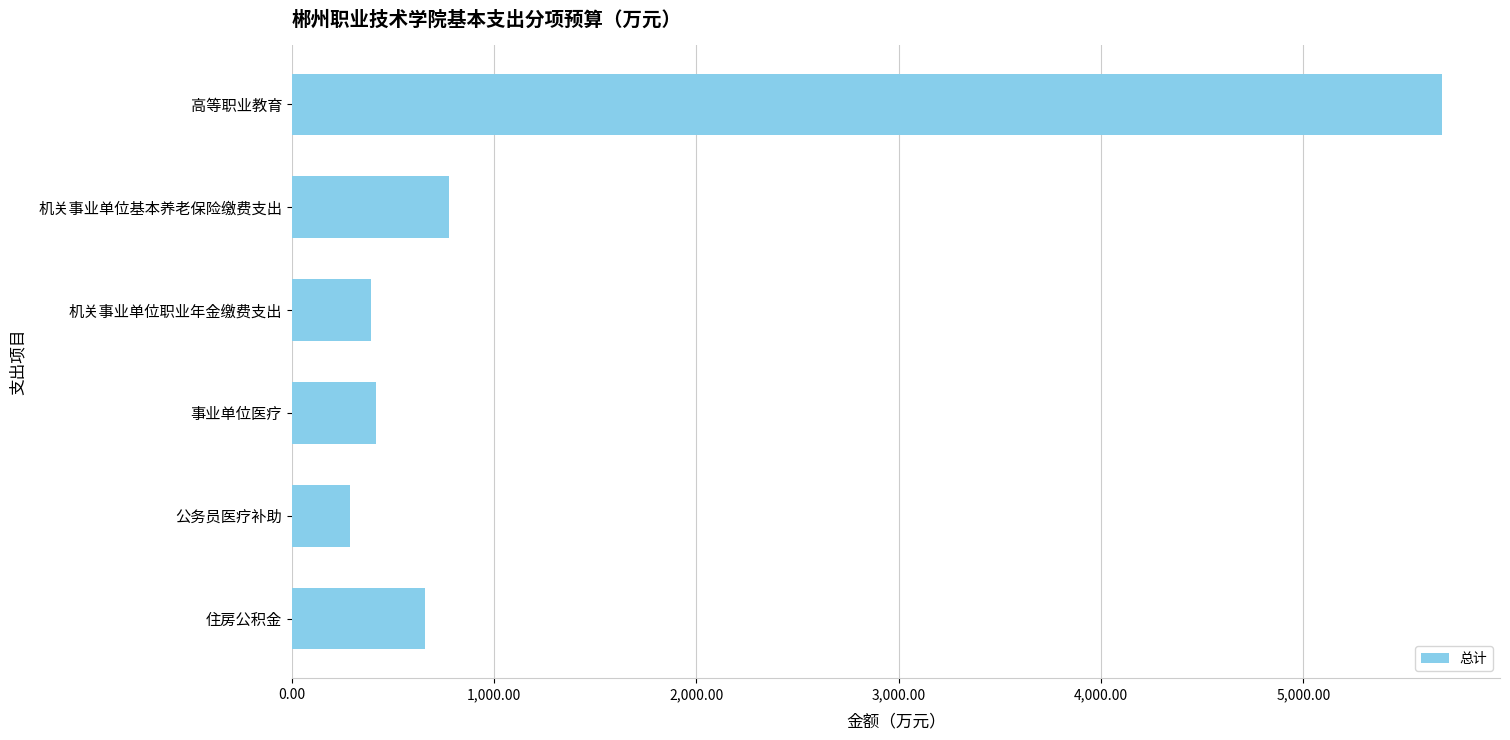

How many values exceed 658?

3